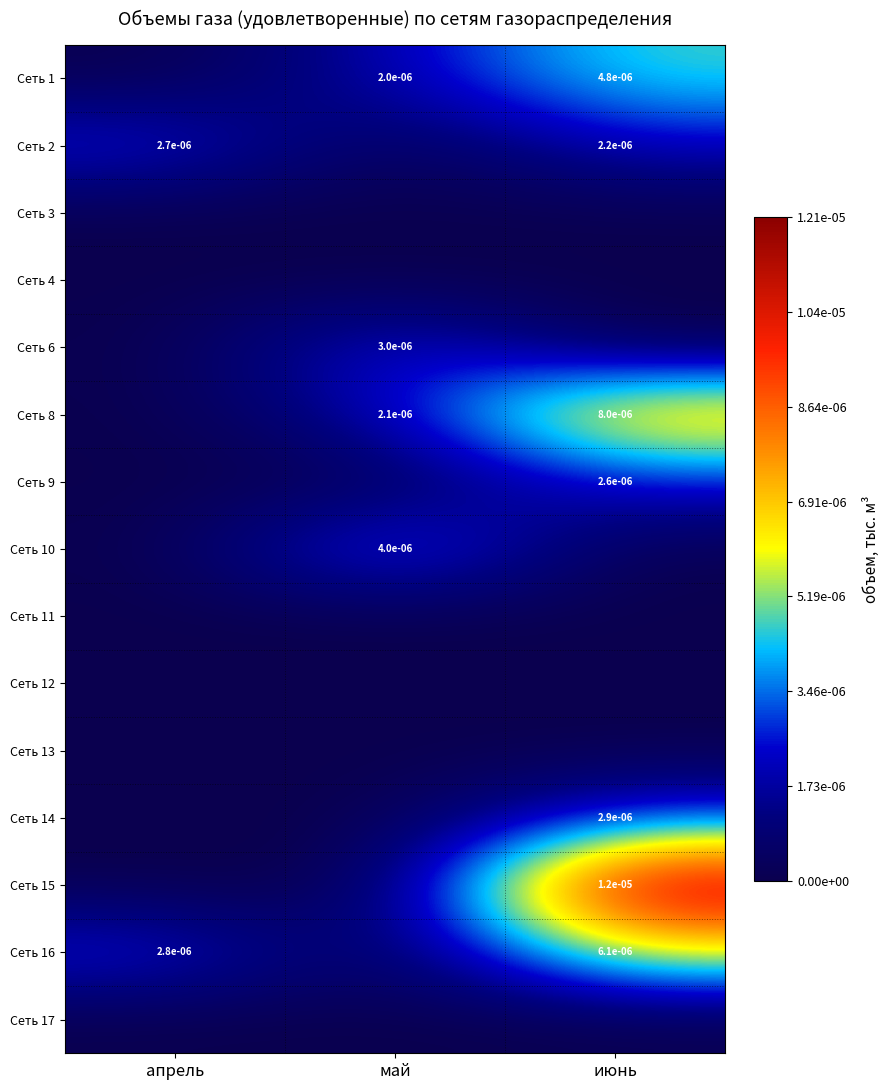

The Сеть 15 series shows 0.0 at июнь. True or false?

True